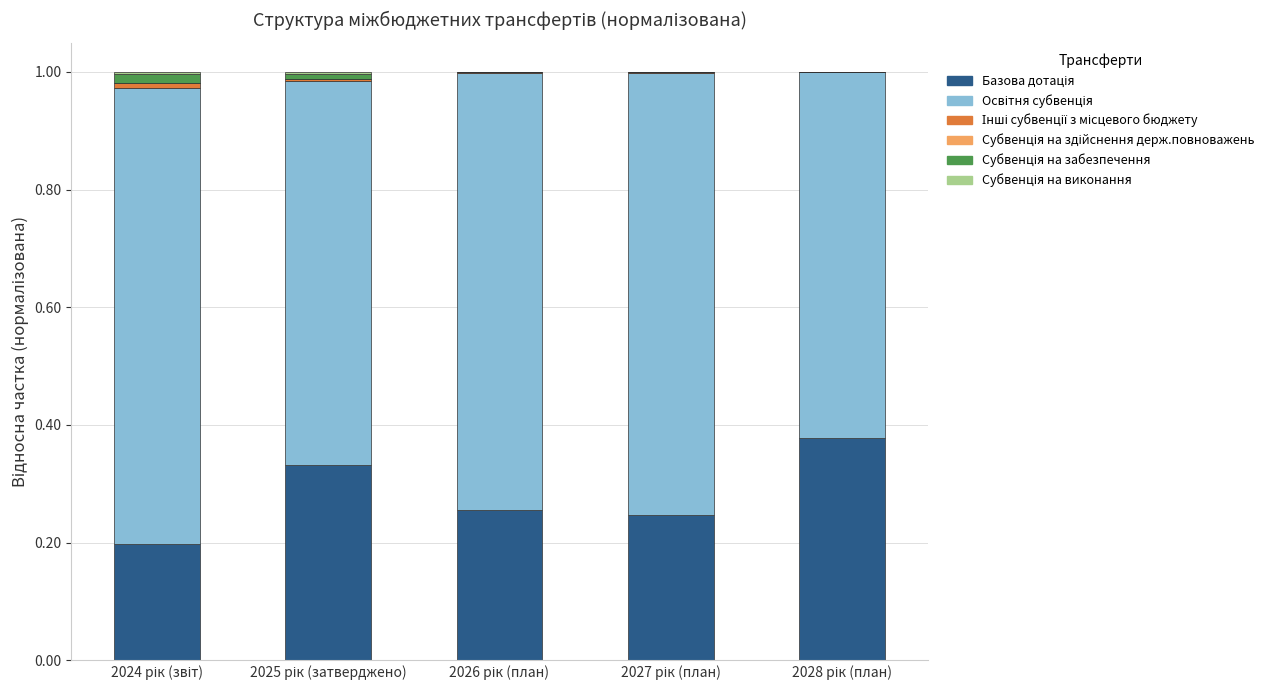

How many data points does each series have?

5